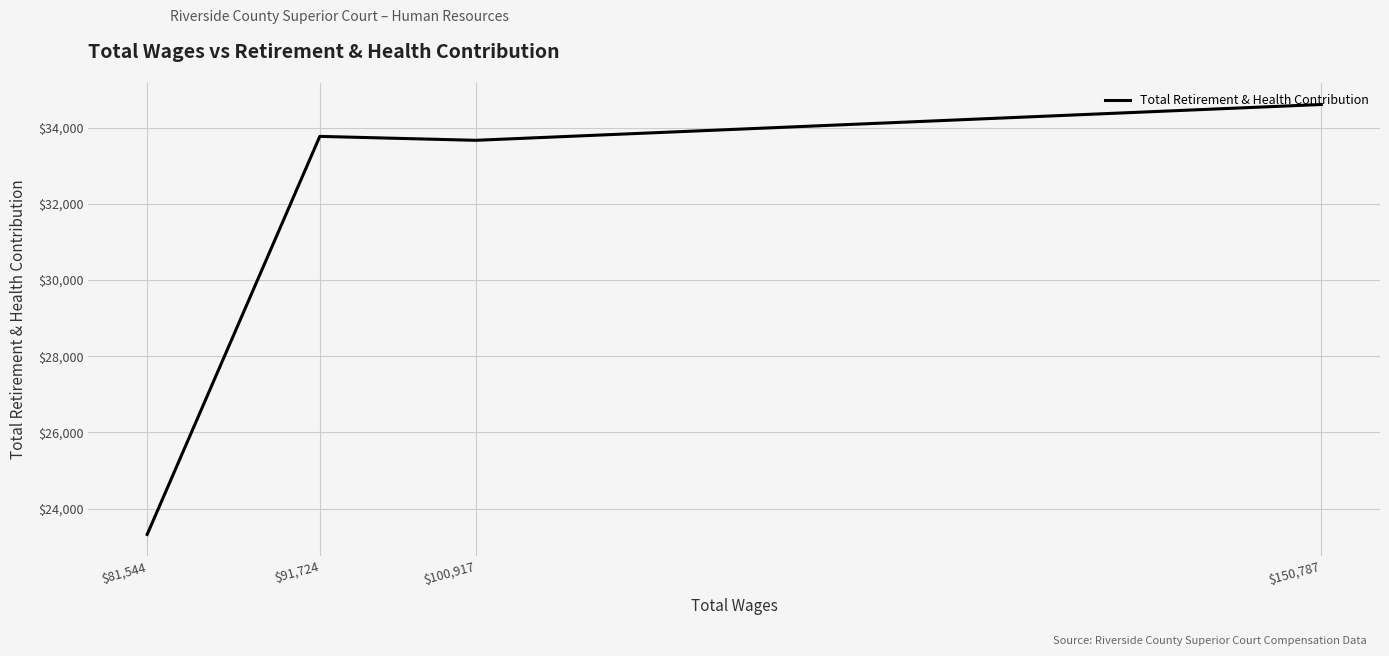

List the labels in order of value, largest first.

$150,787, $91,724, $100,917, $81,544